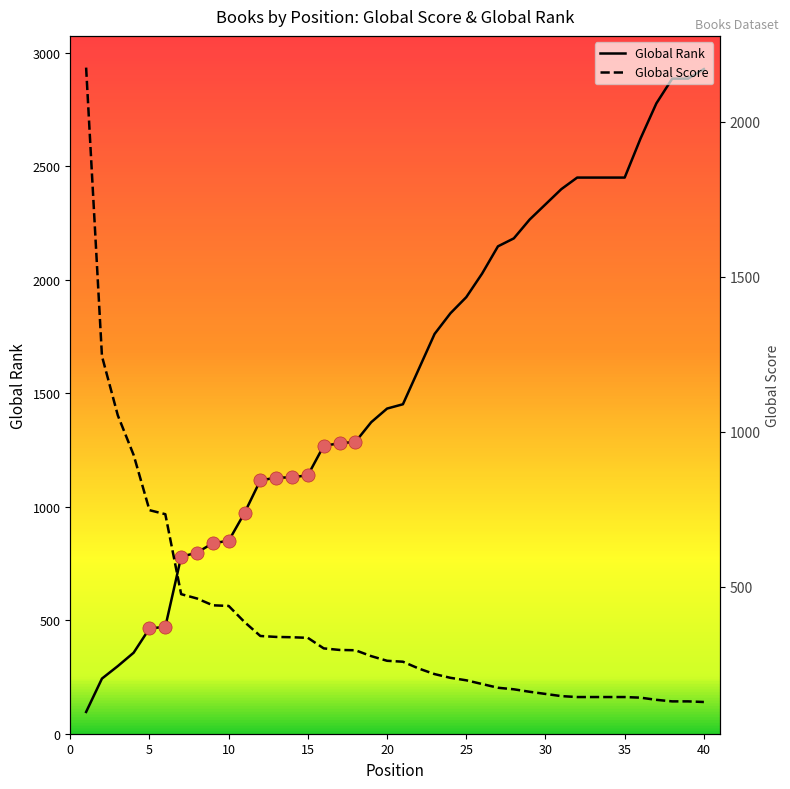

Which series contains the highest Y value?

Global Rank